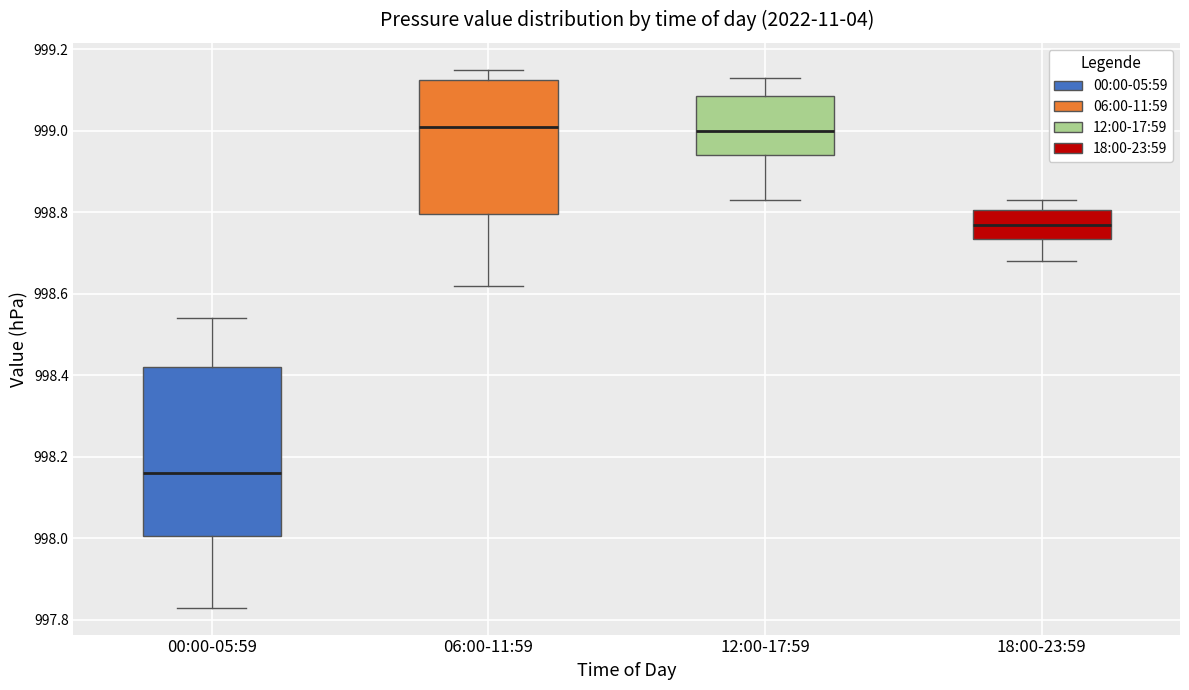

Which box is the tallest, from its lower edge to its upper edge?

00:00-05:59